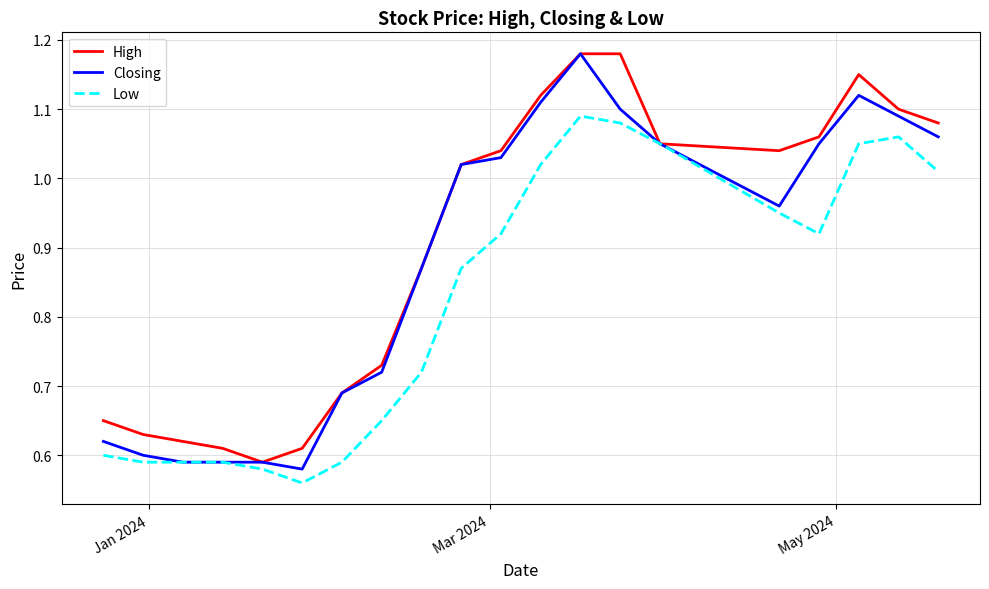

List the series in order of their overall mean, highest first.

High, Closing, Low